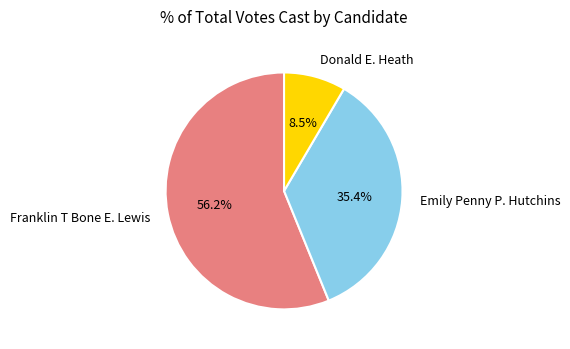

What portion of the pie excludes Donald E. Heath?

91.5%